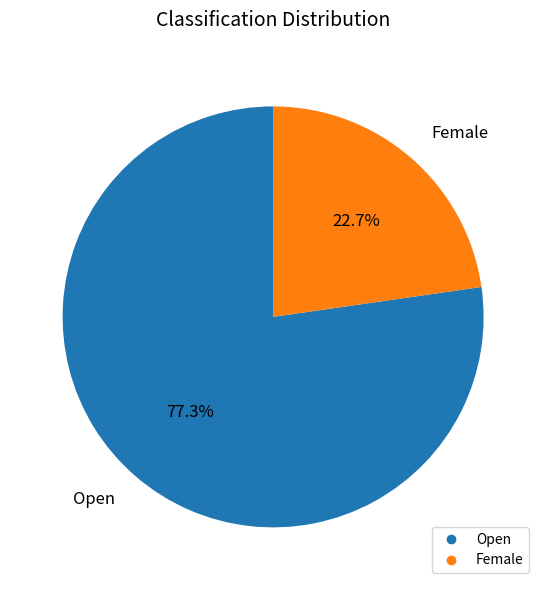

To the nearest percent, what percentage of the pie is Female?

23%